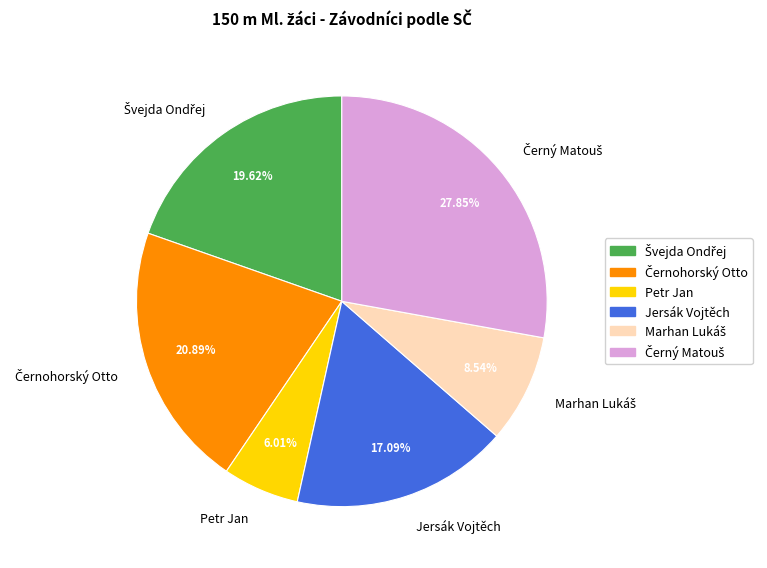

What is the smallest slice in the pie chart?

Petr Jan